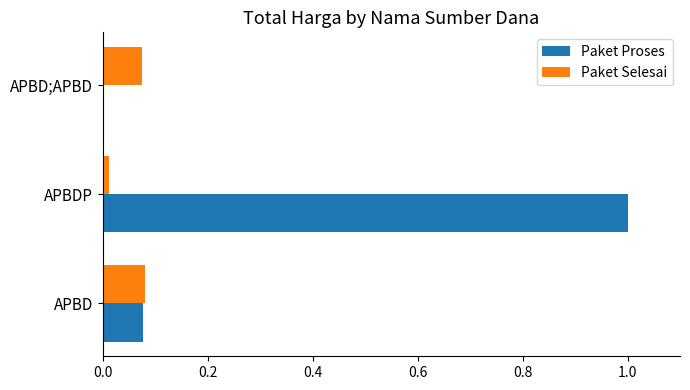

Which series has the widest spread of values?

Paket Proses